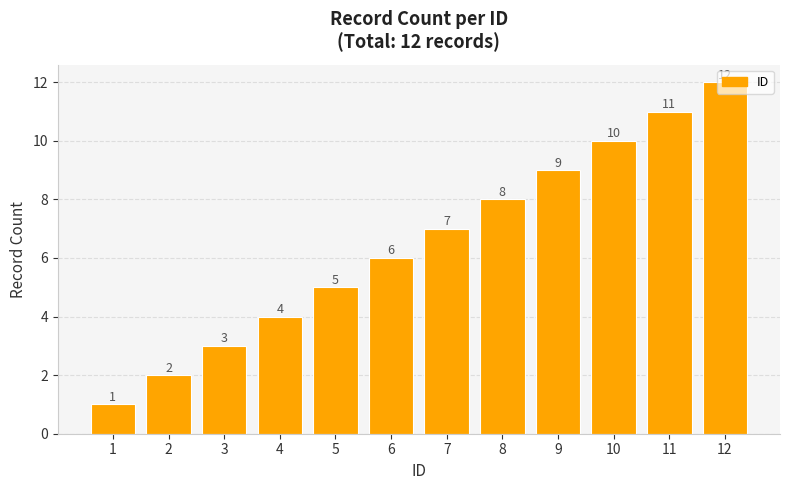

What is the difference between the values at 12 and 9?

3